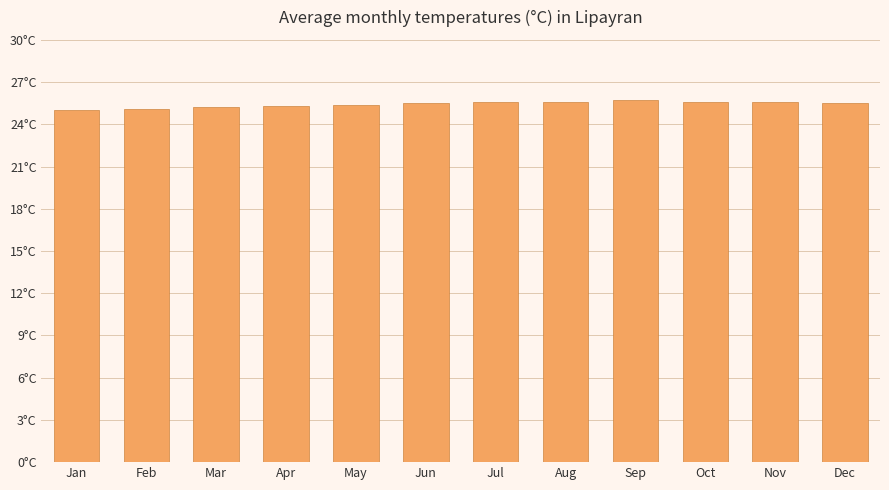

Are the bars horizontal?

No